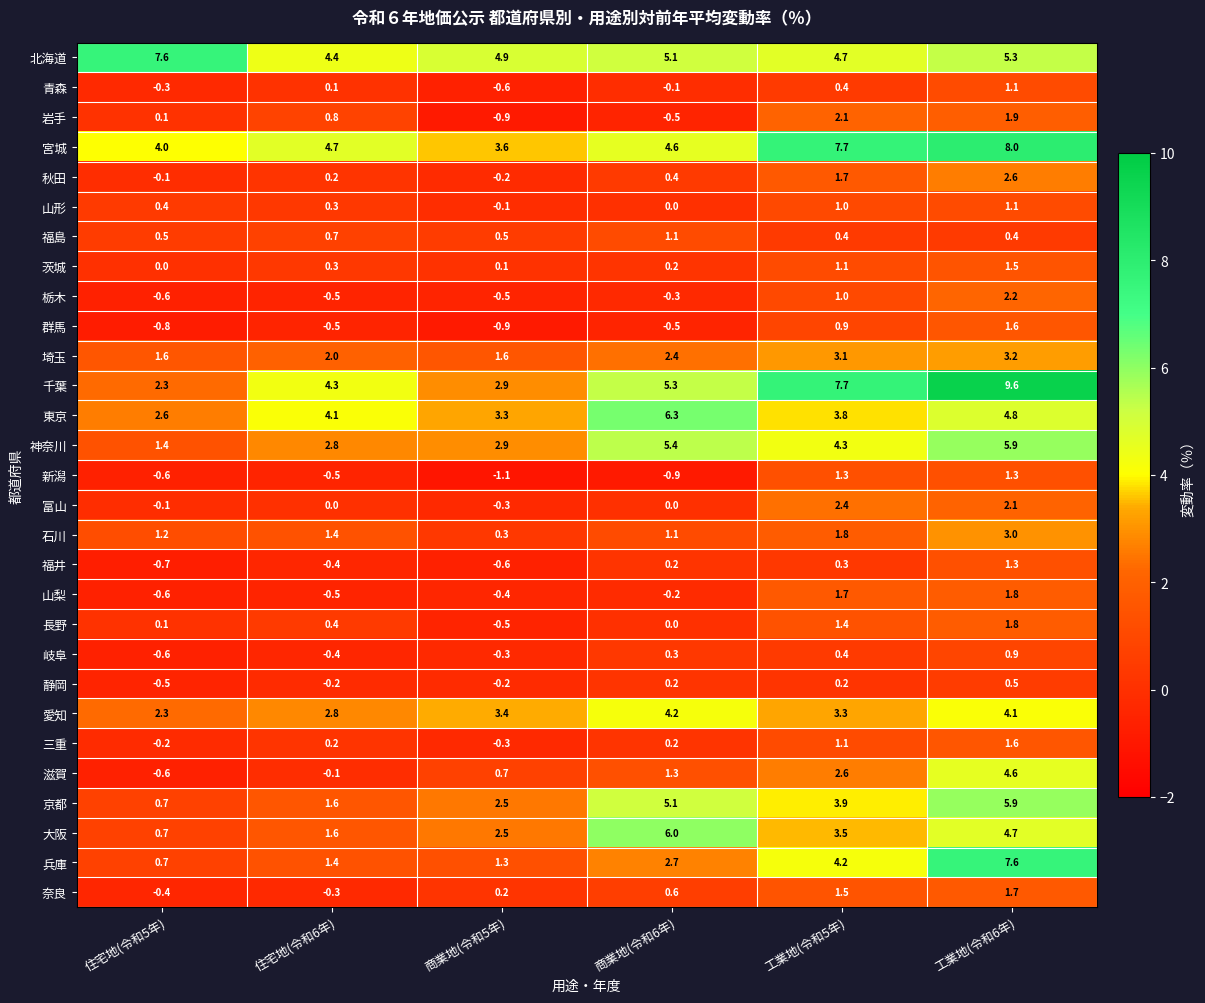

What is the difference between the highest and lowest values at 住宅地(令和6年)?

5.2